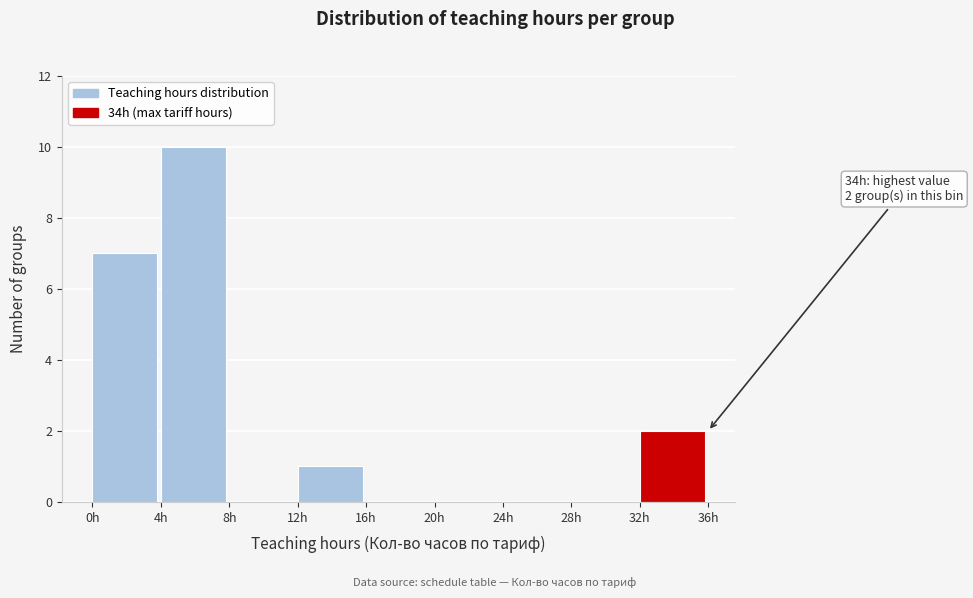

Over which range of the x-axis is the bar tallest?

4 to 8